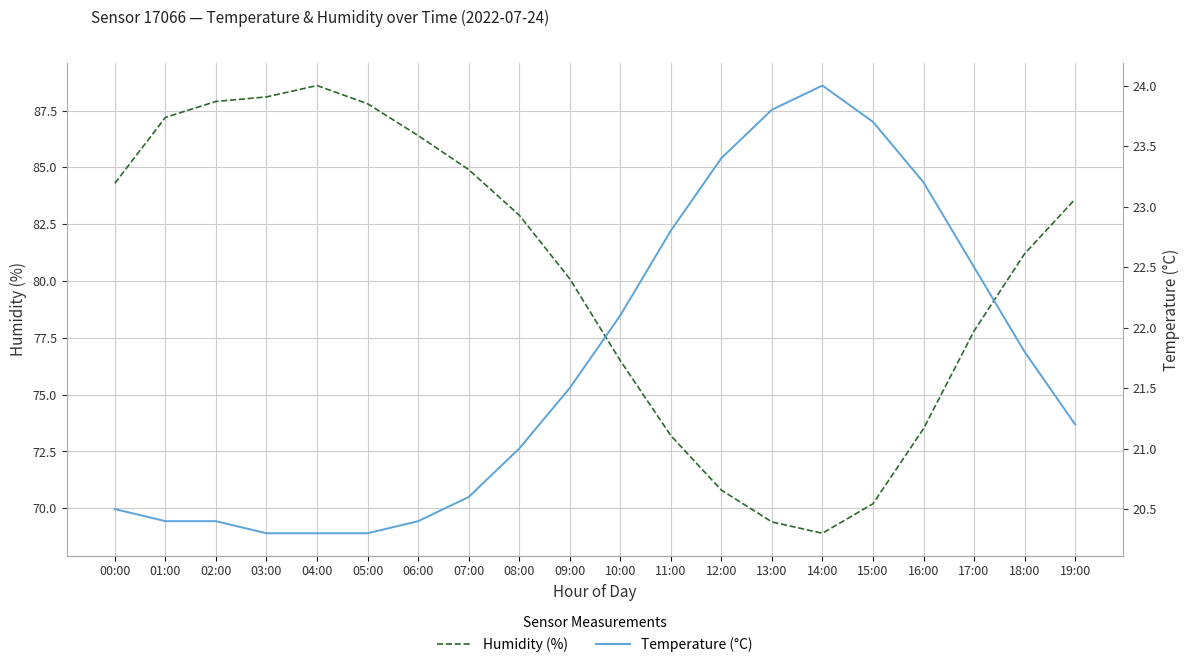

Where does the humidity series first go above 82?

00:00